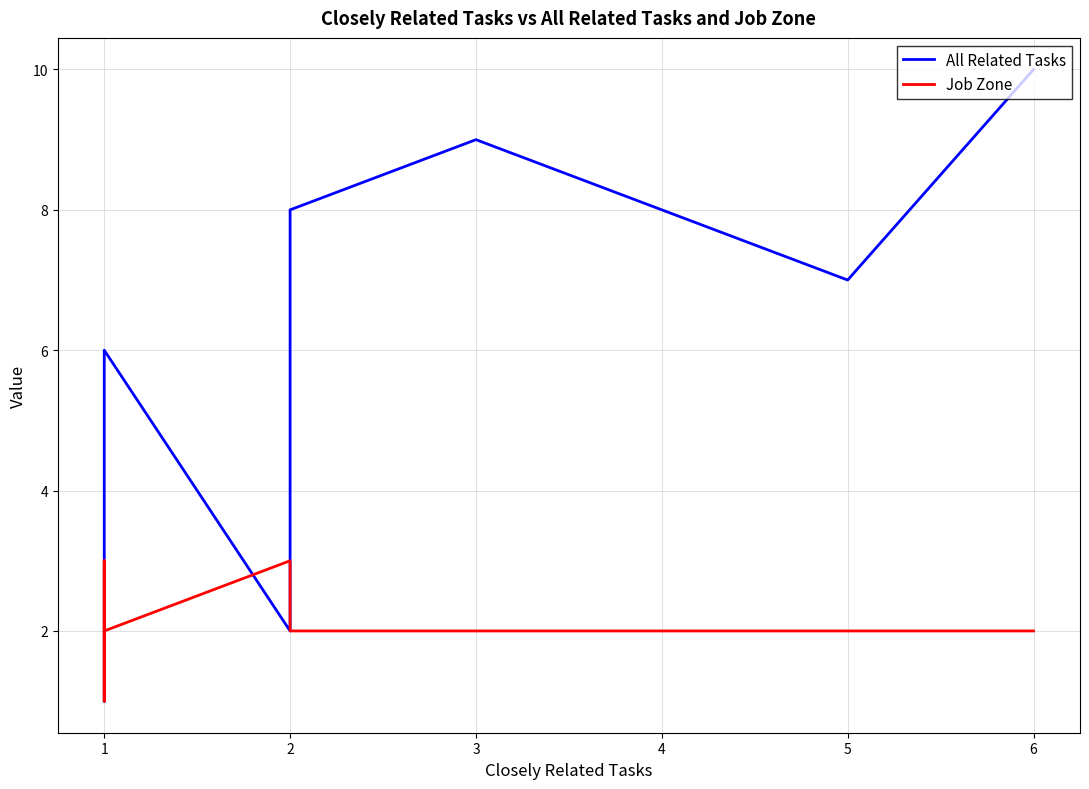

How many interior local peaks does the All Related Tasks series have?

2